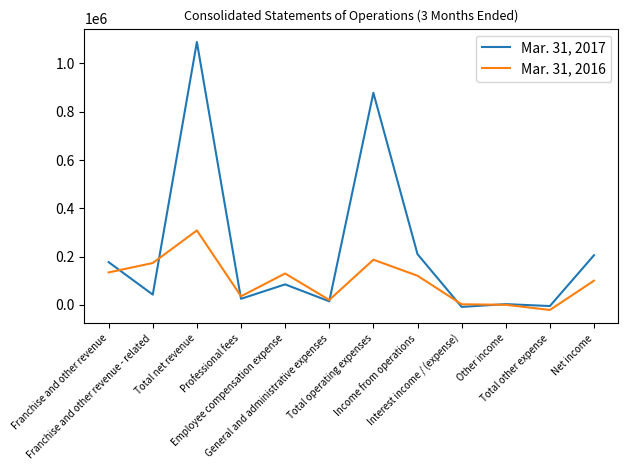

Which series has the largest total across all categories?

Mar. 31, 2017